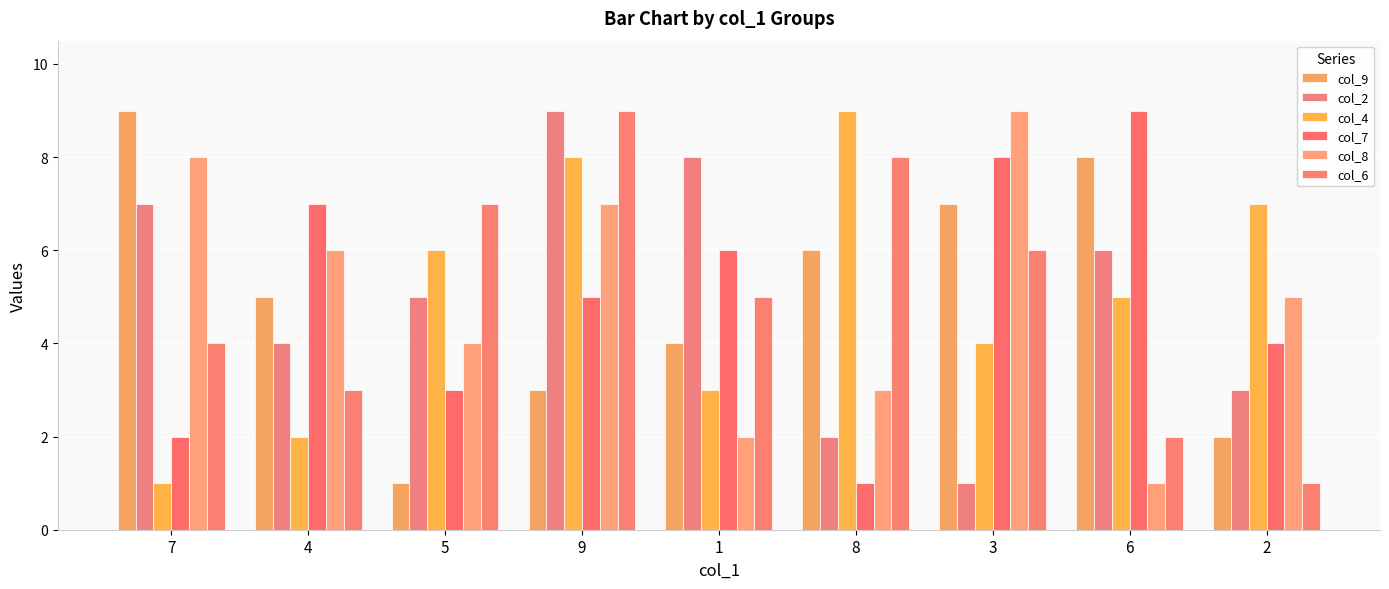

At how many categories does at least one series exceed 2?

9